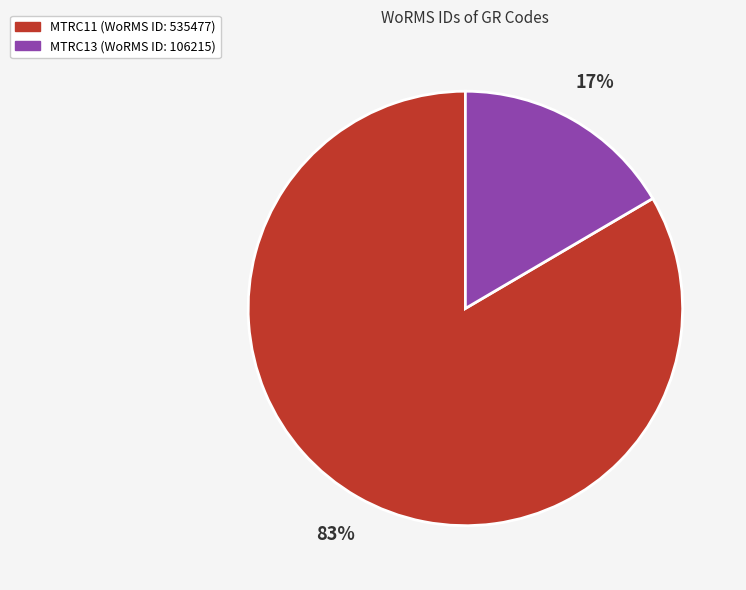

Between MTRC13 and MTRC11, which is larger?

MTRC11